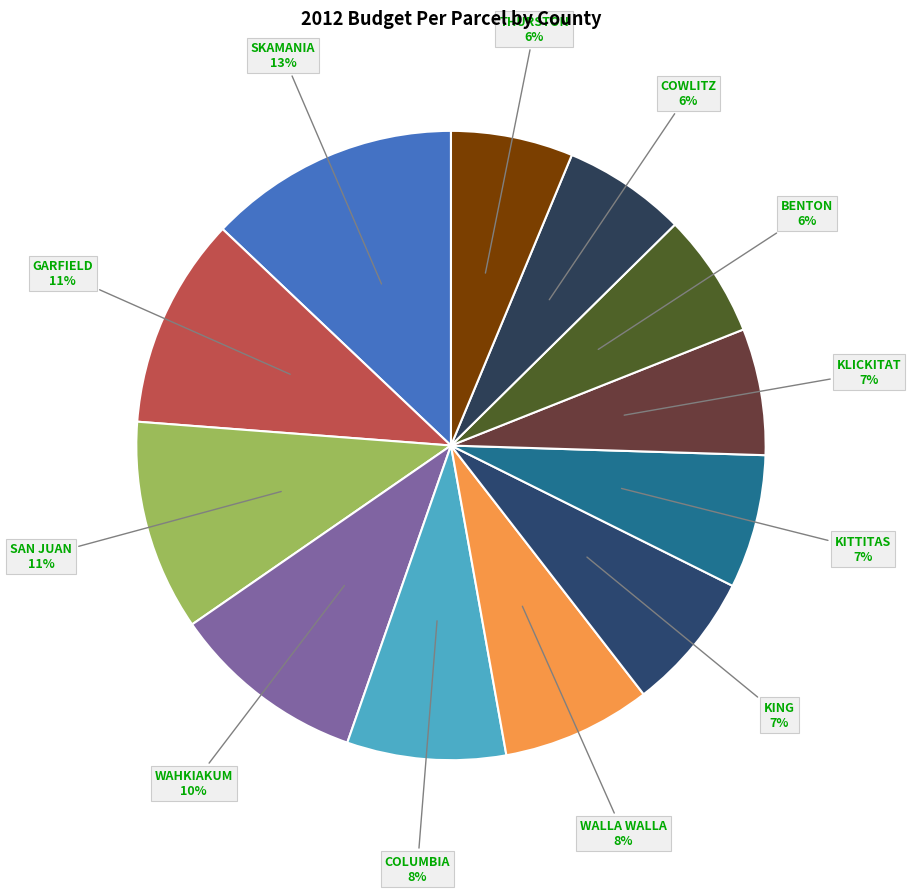

To the nearest percent, what is the average slice percentage?

8%